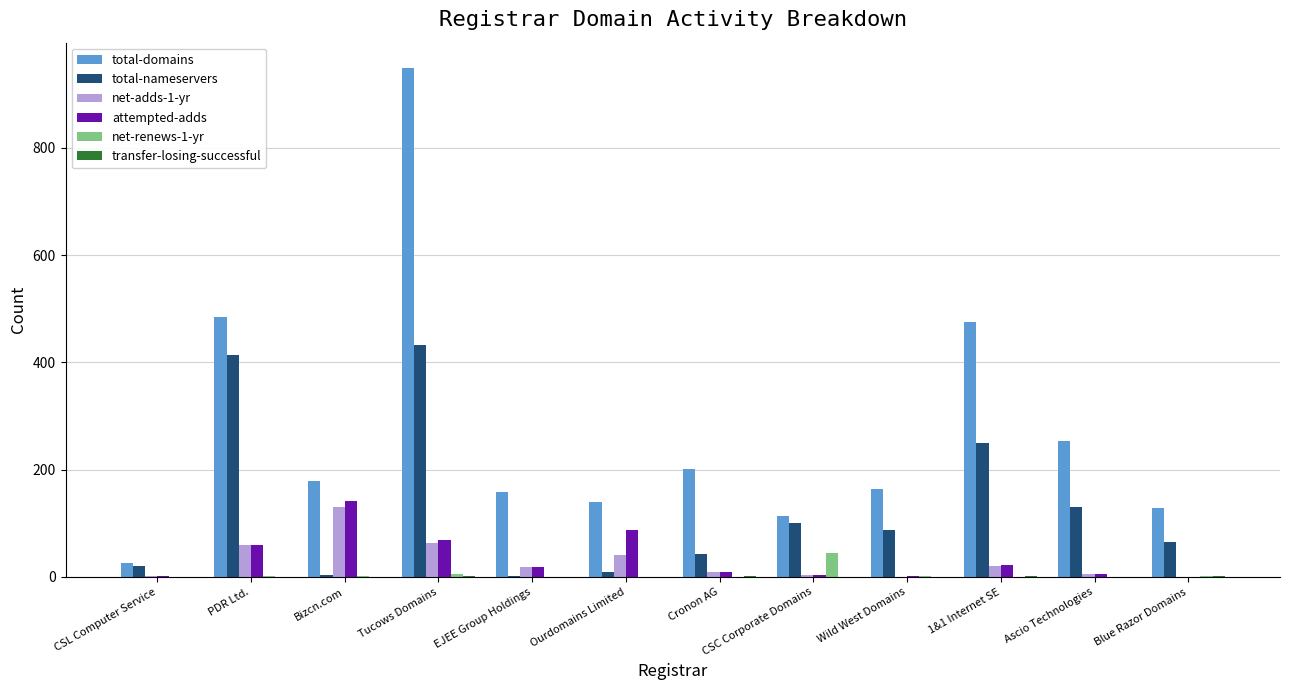

Where is total-domains nearest to the value 487?

PDR Ltd.